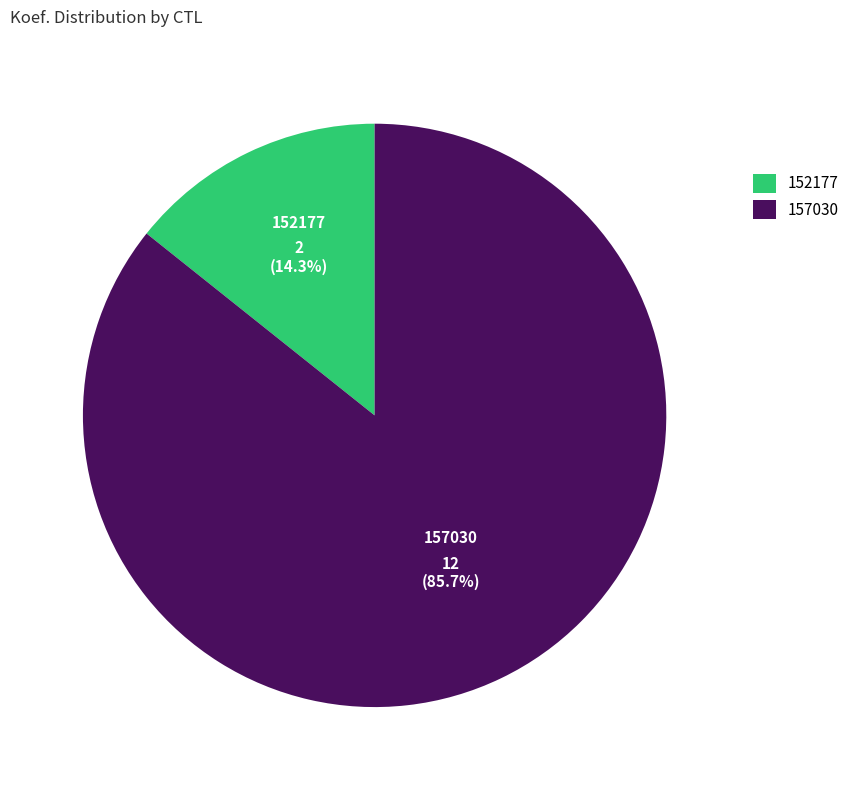

How many segments does this pie chart have?

2